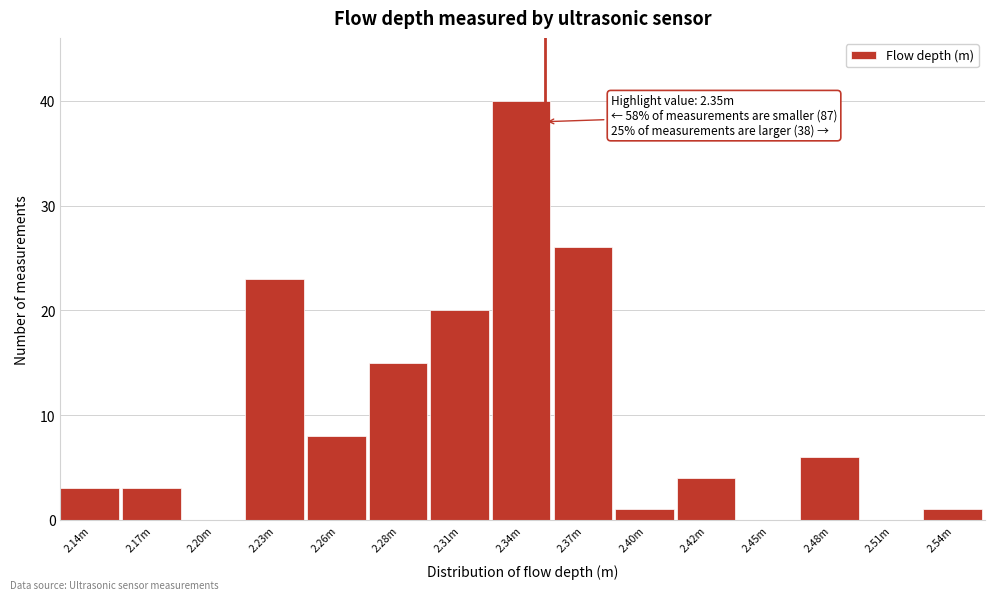

Reading left to right, transcribe all the data shown in this chart.

2.14m=3	2.17m=3	2.20m=0	2.23m=23	2.26m=8	2.28m=15	2.31m=20	2.34m=40	2.37m=26	2.40m=1	2.42m=4	2.45m=0	2.48m=6	2.51m=0	2.54m=1